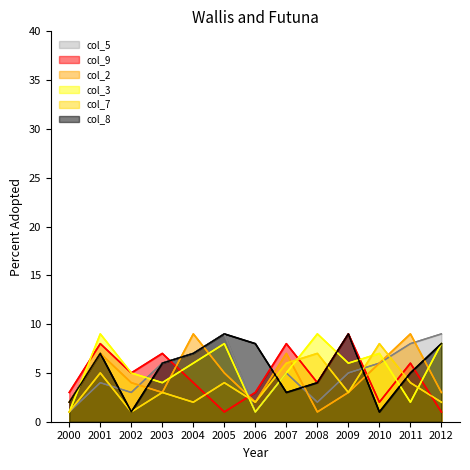

What is the lowest value of the col_7 series?

1